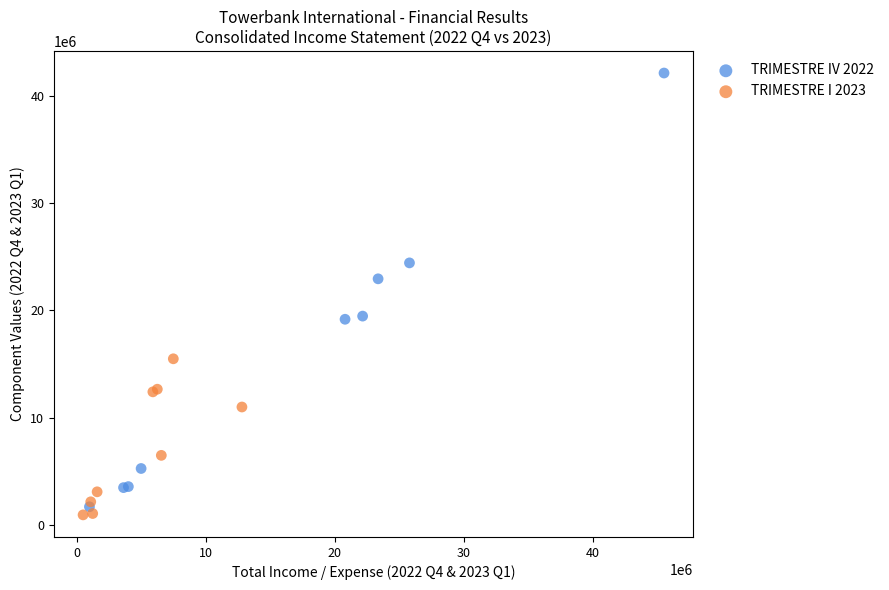

Which series has the largest Y range (max minus min)?

TRIMESTRE IV 2022